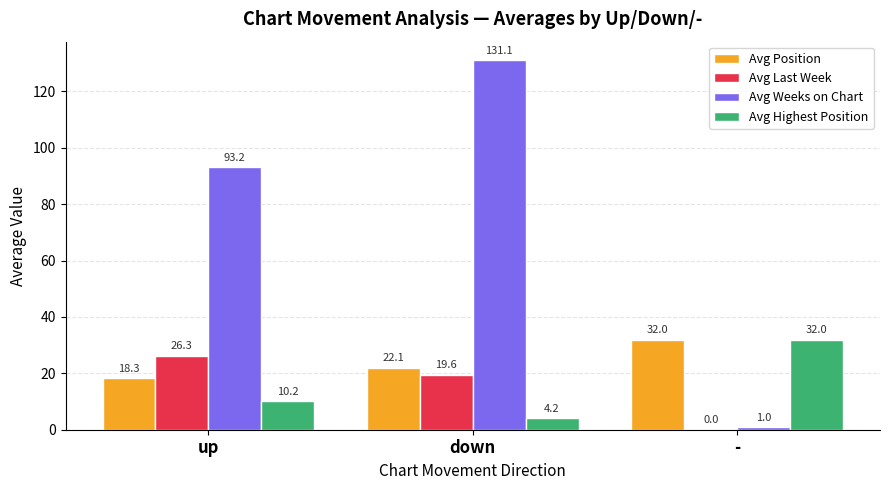

Where does the Avg Last Week series first go above 19?

up